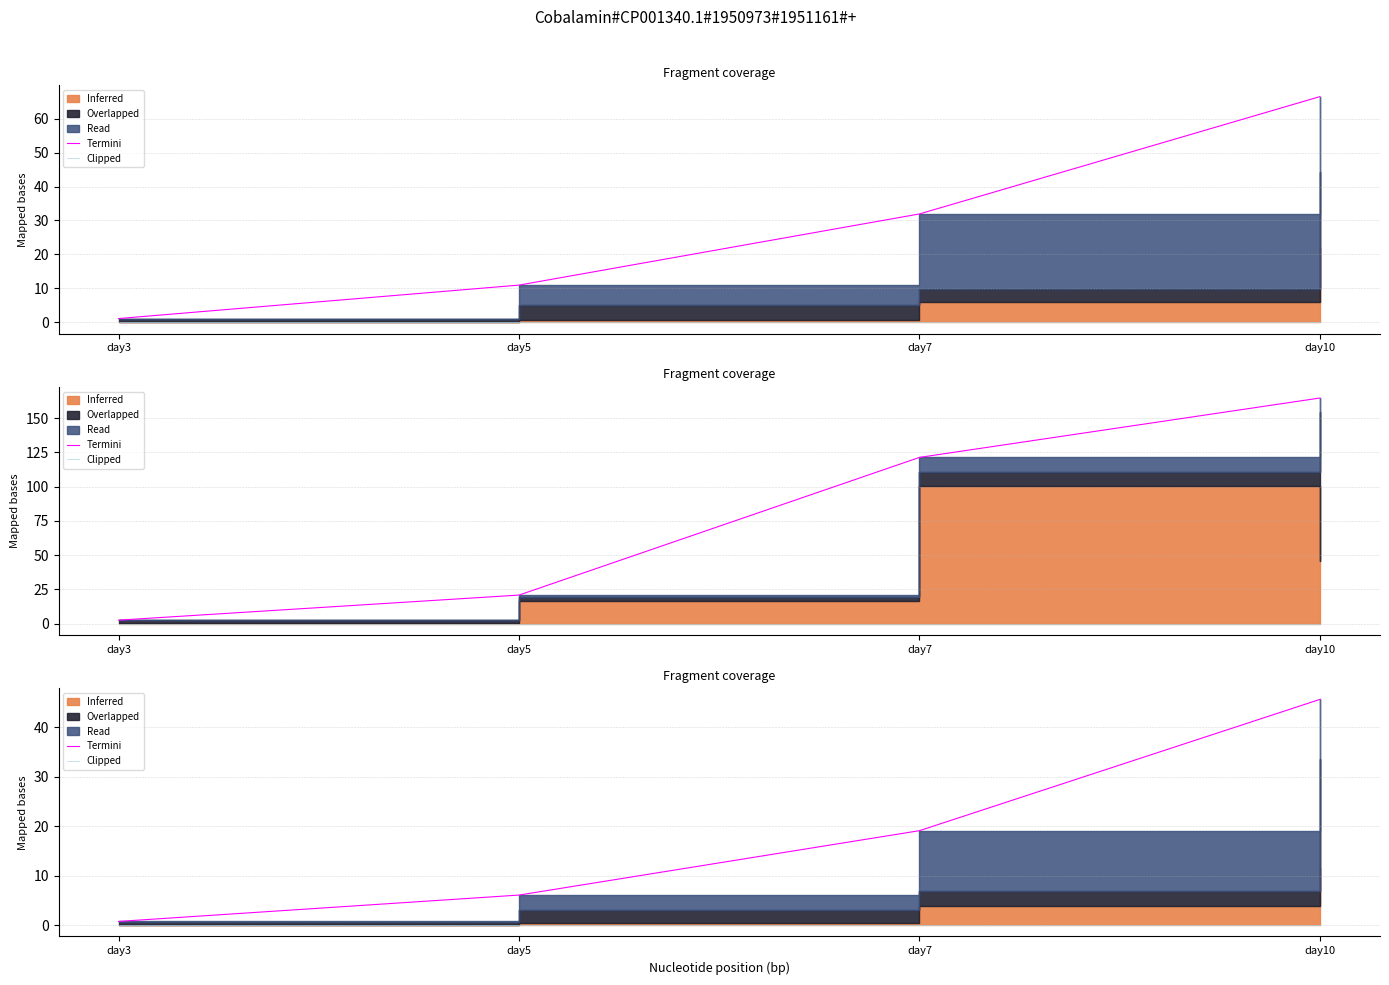

What is the sum of the Termini values at day10 and day3?

46.3